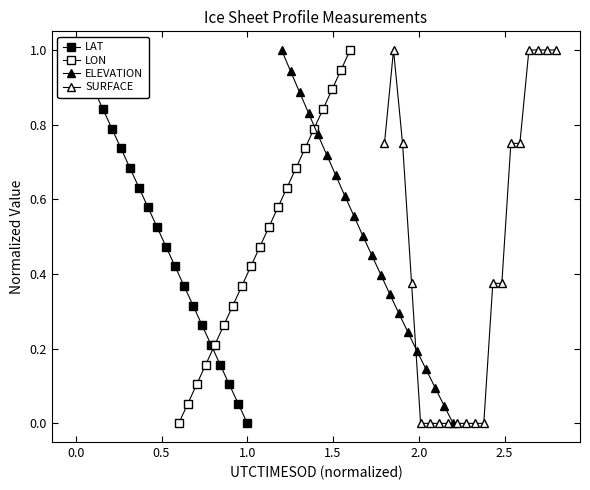

The value of LON at 2.5 is 0.5. True or false?

False